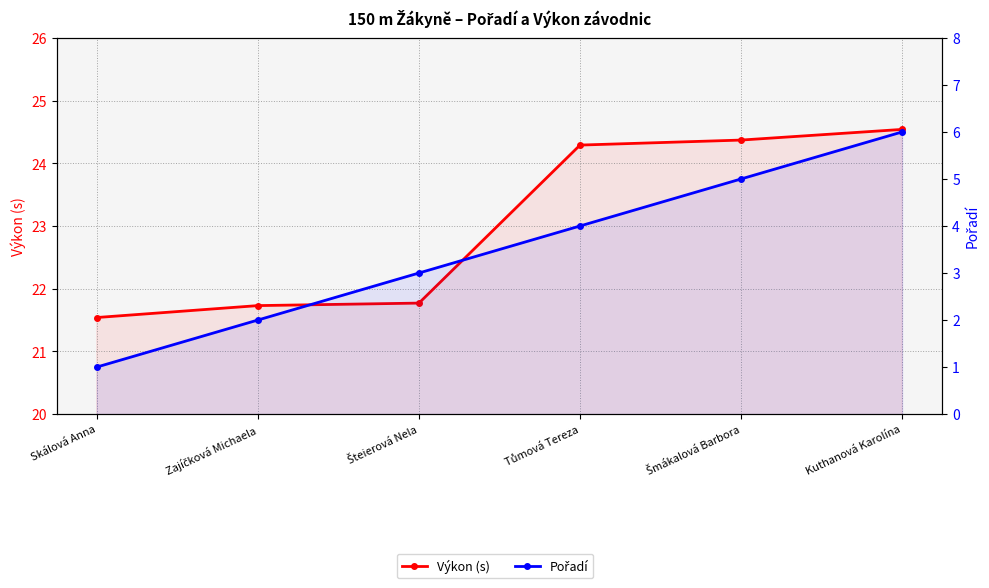

The value of Pořadí at Zajíčková Michaela is 2.0. True or false?

True